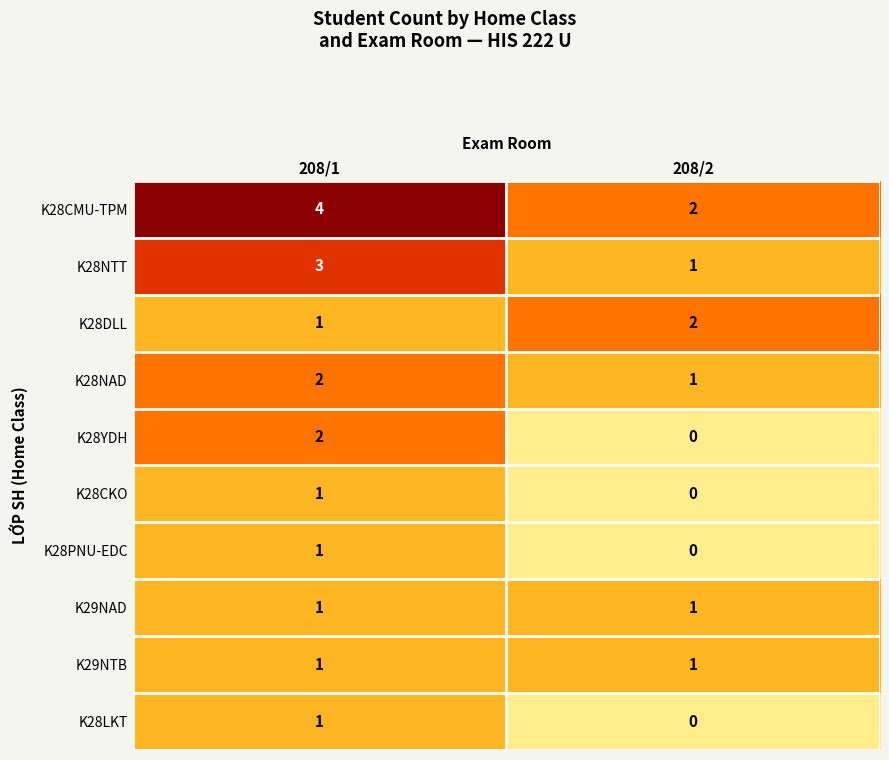

Reading right to left, what are all the values shown in this chart?

K28CMU-TPM: 208/2=2	208/1=4
K28NTT: 208/2=1	208/1=3
K28DLL: 208/2=2	208/1=1
K28NAD: 208/2=1	208/1=2
K28YDH: 208/2=0	208/1=2
K28CKO: 208/2=0	208/1=1
K28PNU-EDC: 208/2=0	208/1=1
K29NAD: 208/2=1	208/1=1
K29NTB: 208/2=1	208/1=1
K28LKT: 208/2=0	208/1=1